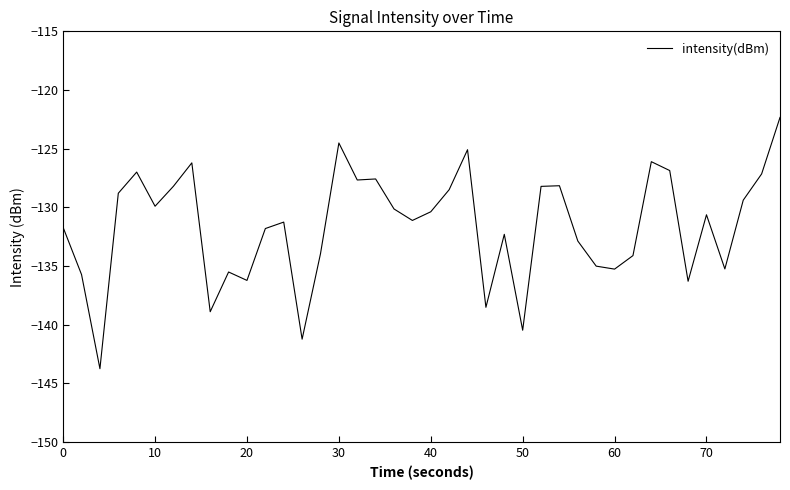

What is the greatest value displayed?

-122.3